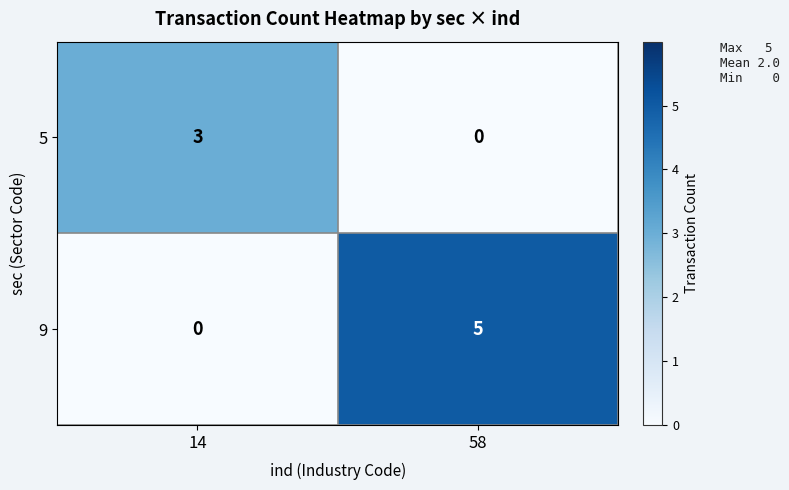

Where is 9 nearest to the value 2?

14